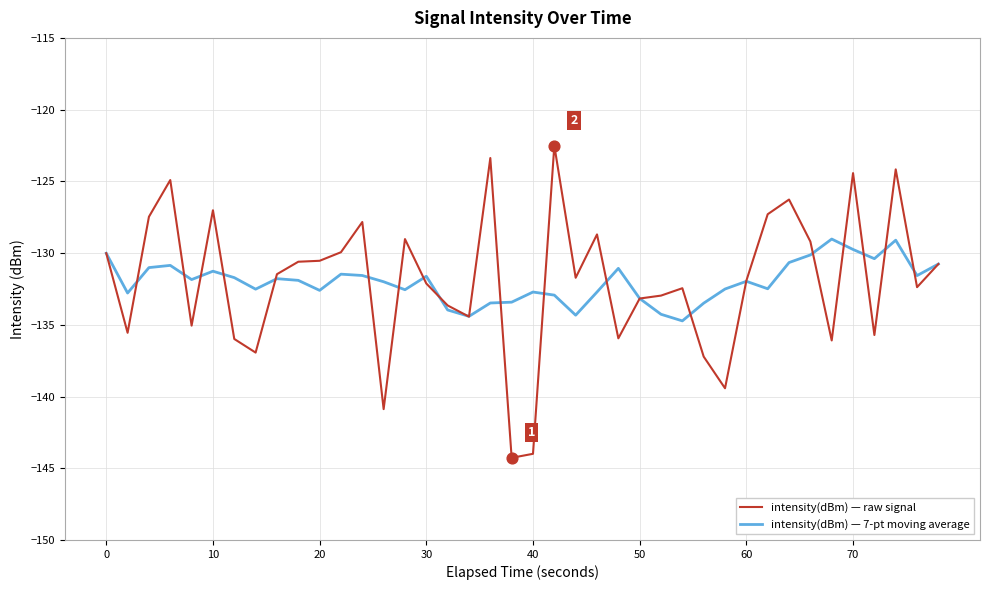

Which series has the widest spread of values?

intensity(dBm) — raw signal